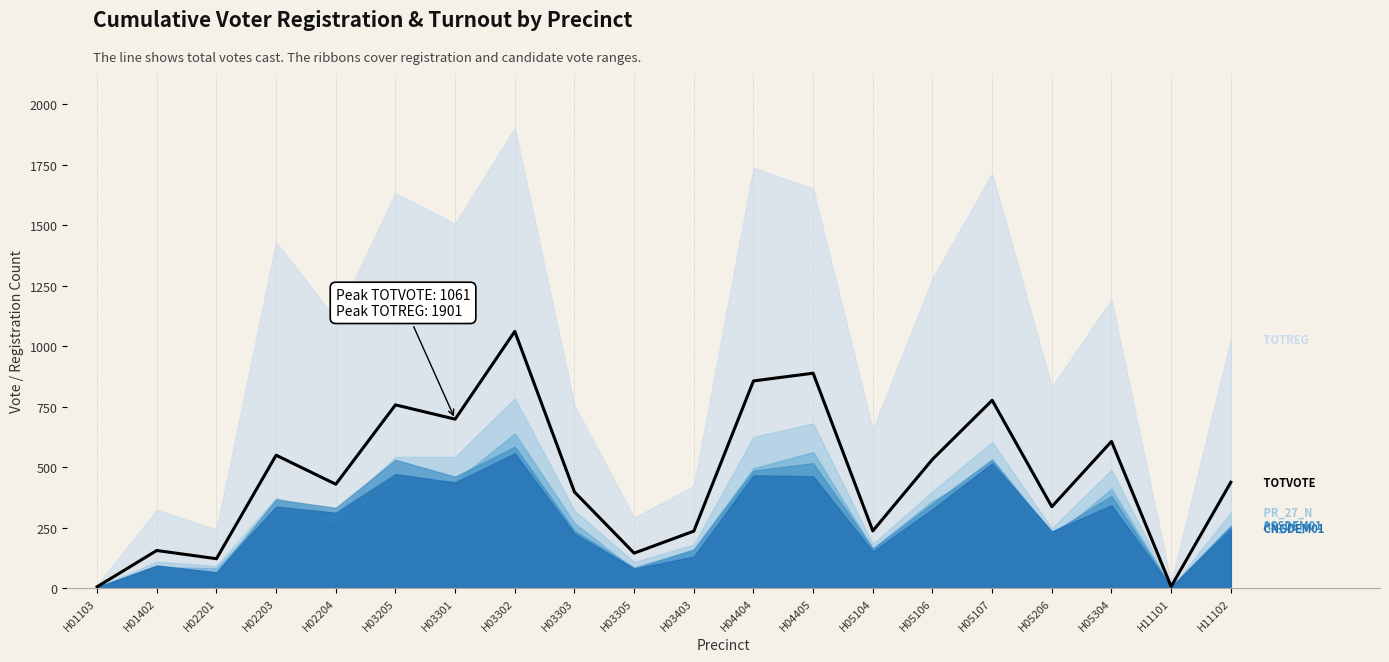

How many data points are above 437?

9